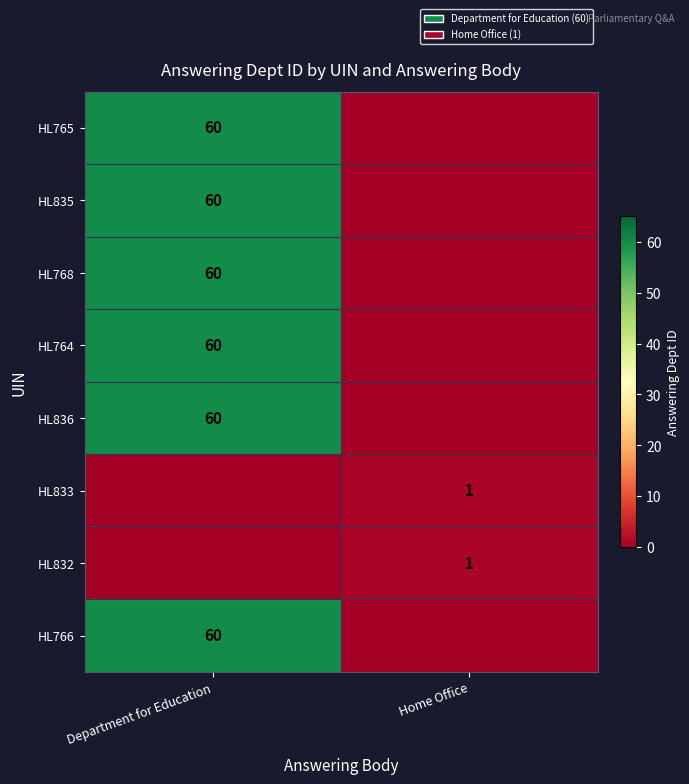

What is the sum of all row_1 values?

60